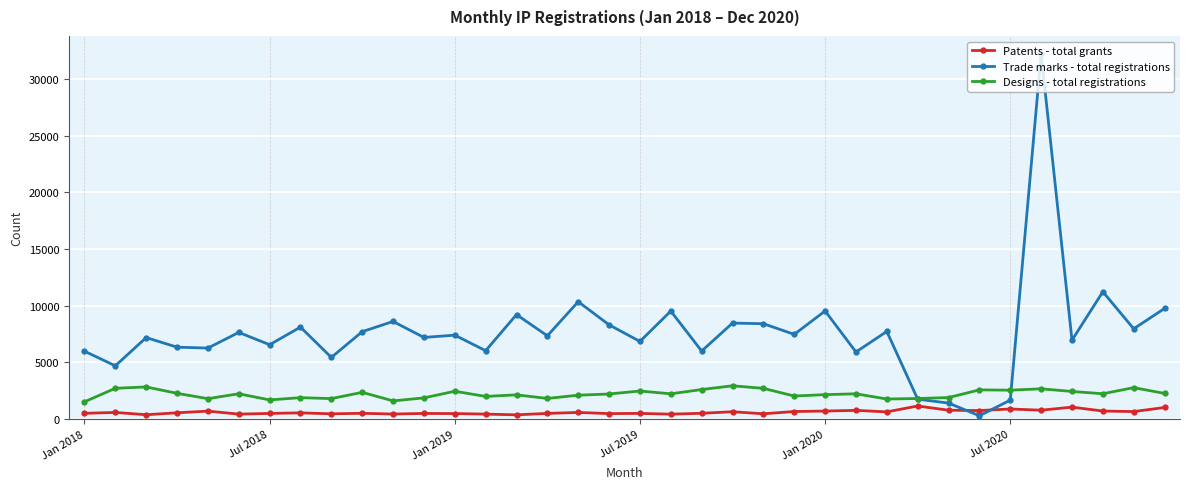

Which series has the largest total across all categories?

Trade marks - total registrations